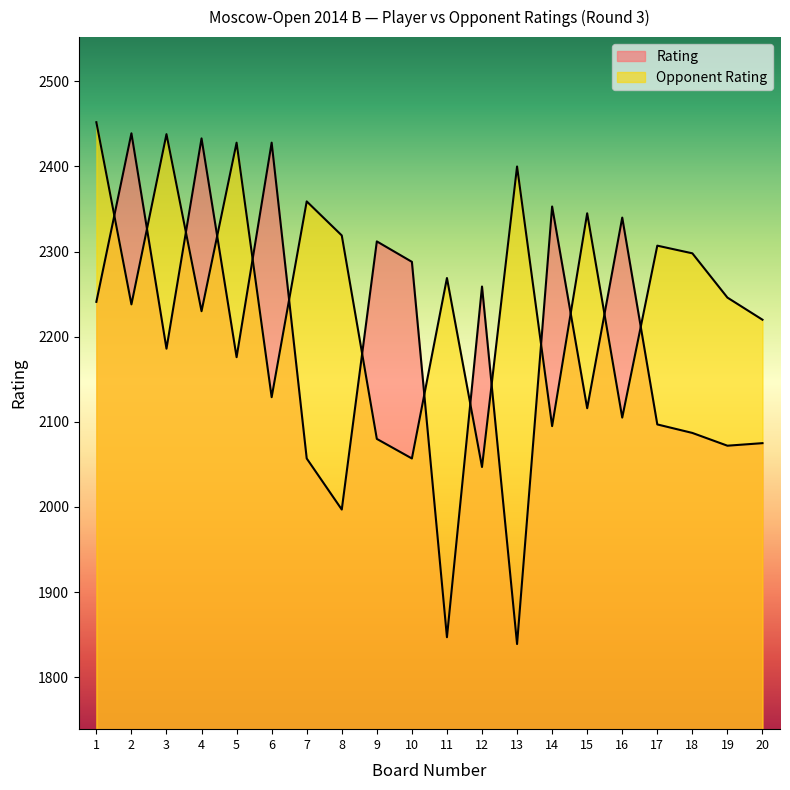

What is the value of the Opponent Rating point at the 7th from the left?

2359